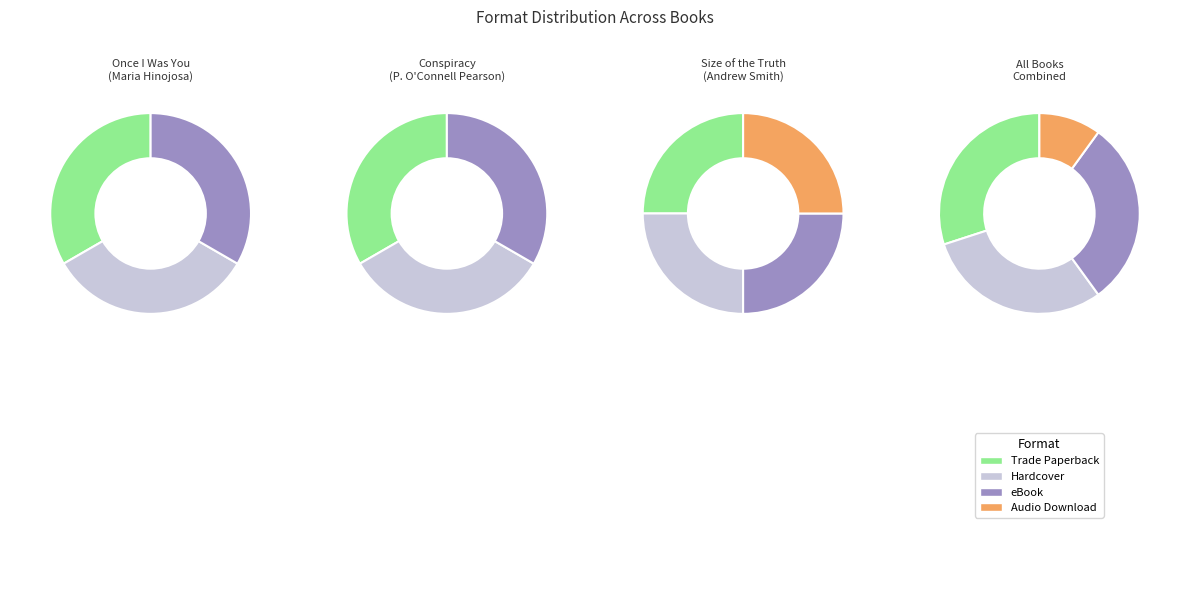

Between Audio Download and Hardcover, which is larger?

Hardcover